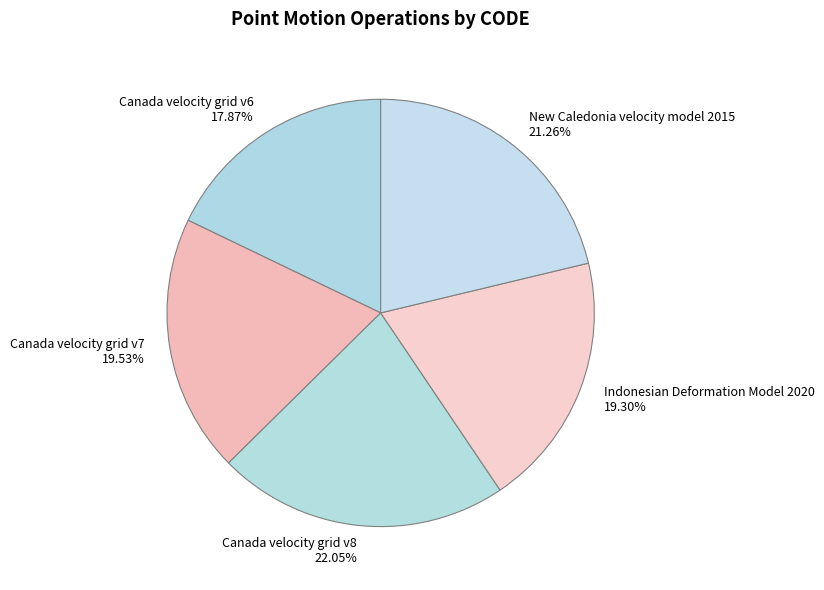

What percentage is NOT represented by Canada velocity grid v7?

80.5%